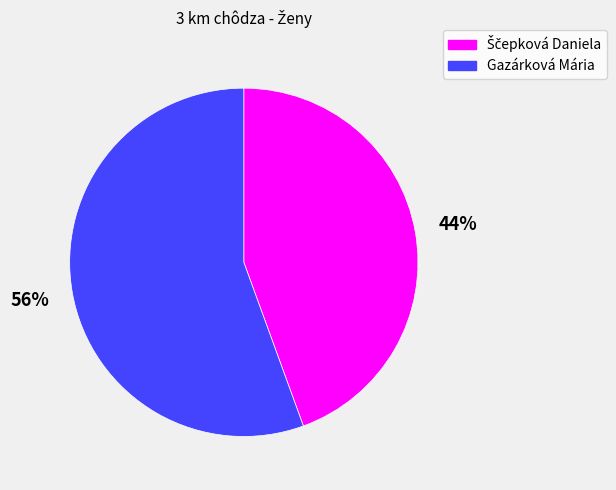

To the nearest percent, what portion does Gazárková Mária represent?

56%